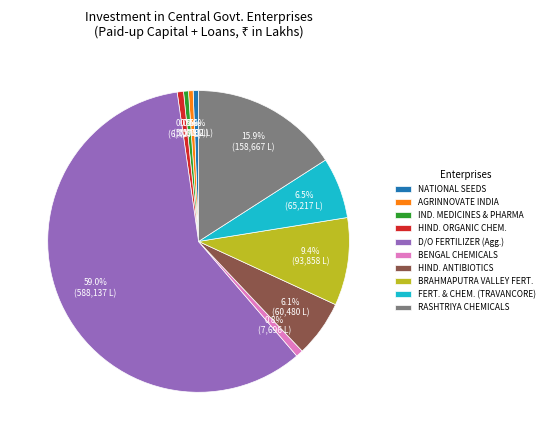

Which category has the biggest portion of the pie?

D/O FERTILIZER (Agg.)